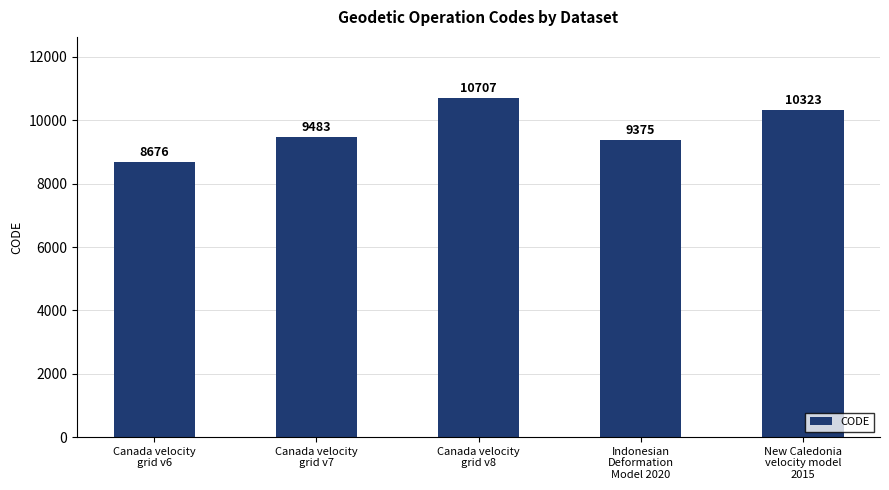

What is the difference between the maximum and minimum values?

2031